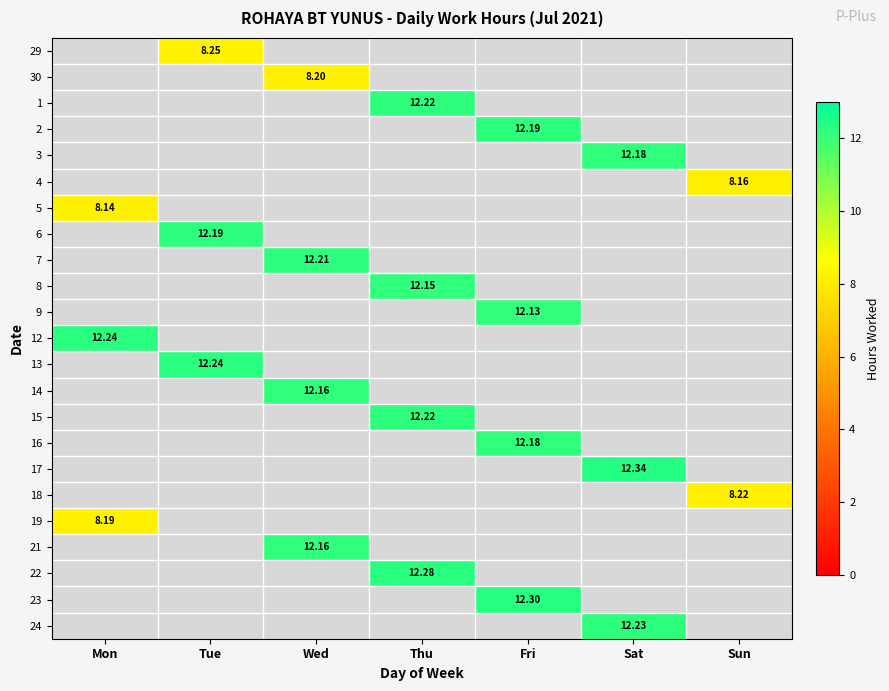

What is the maximum value shown in the chart?

12.3